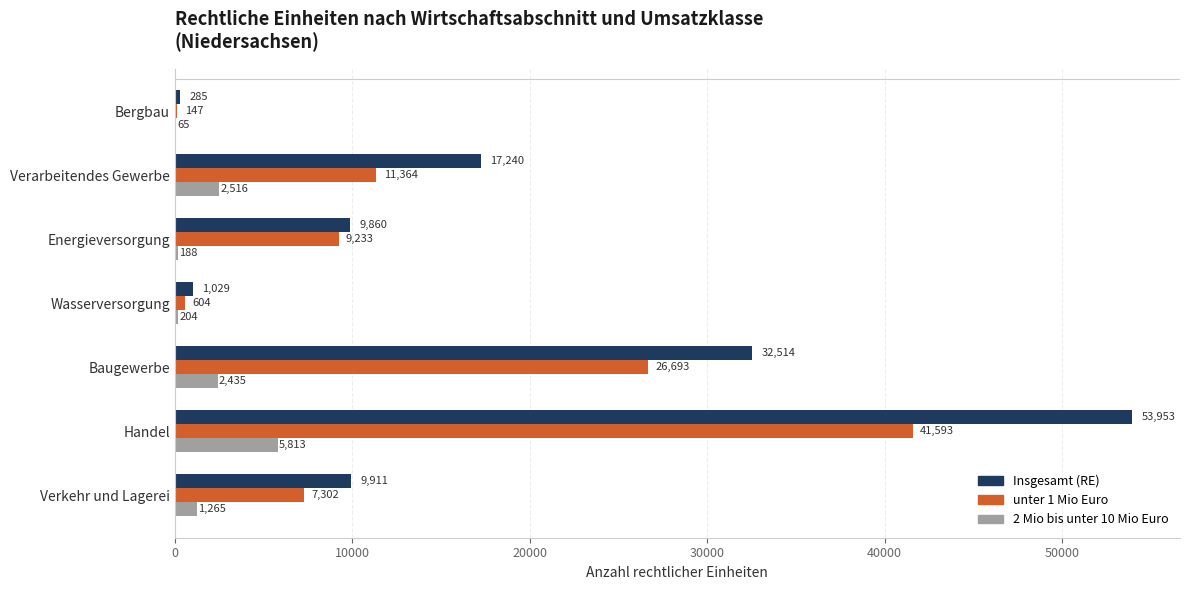

What is the sum of the Insgesamt (RE) values at Handel and Verkehr und Lagerei?

63864